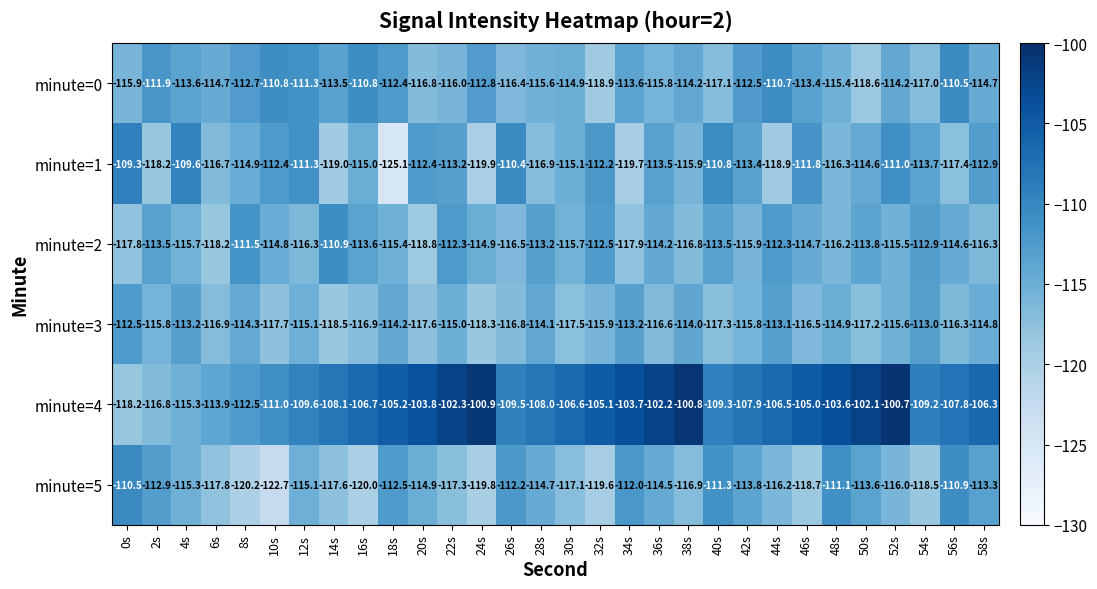

Rank the series at 18s from highest to lowest value.

minute=4, minute=0, minute=5, minute=3, minute=2, minute=1